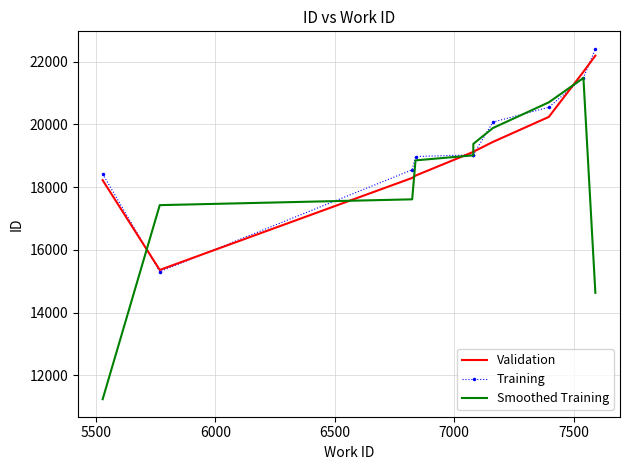

At how many categories does at least one series exceed 15277?

10